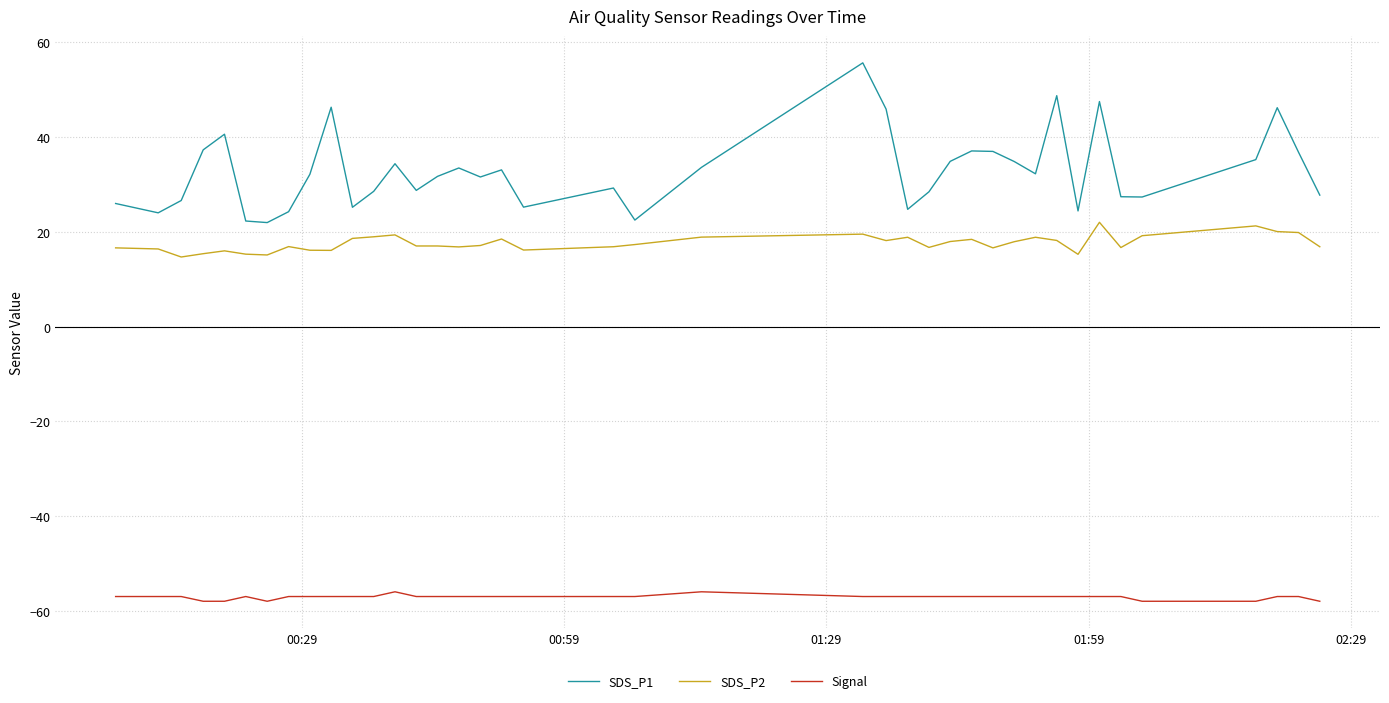

How many distinct data groups are displayed?

3